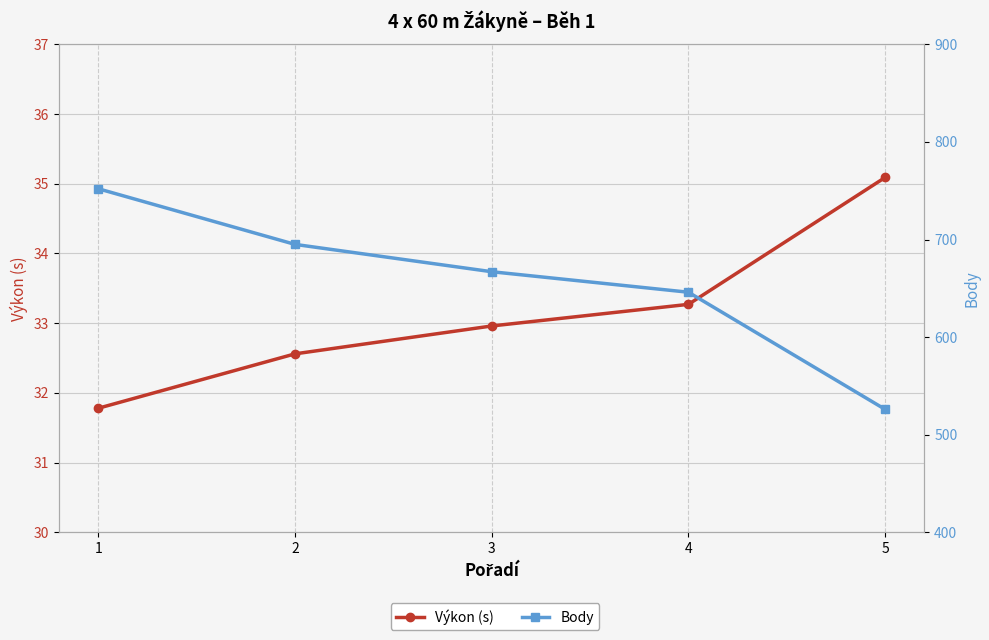

True or false: Body and Výkon (s) intersect in this chart.

False